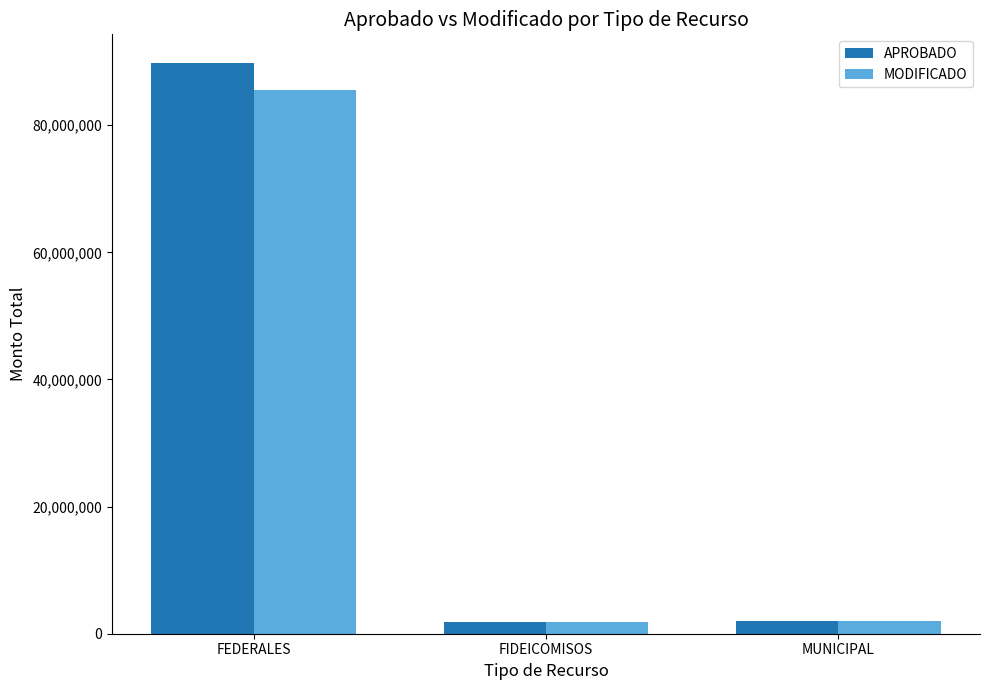

What is the label of the 3rd bar from the right?

FEDERALES